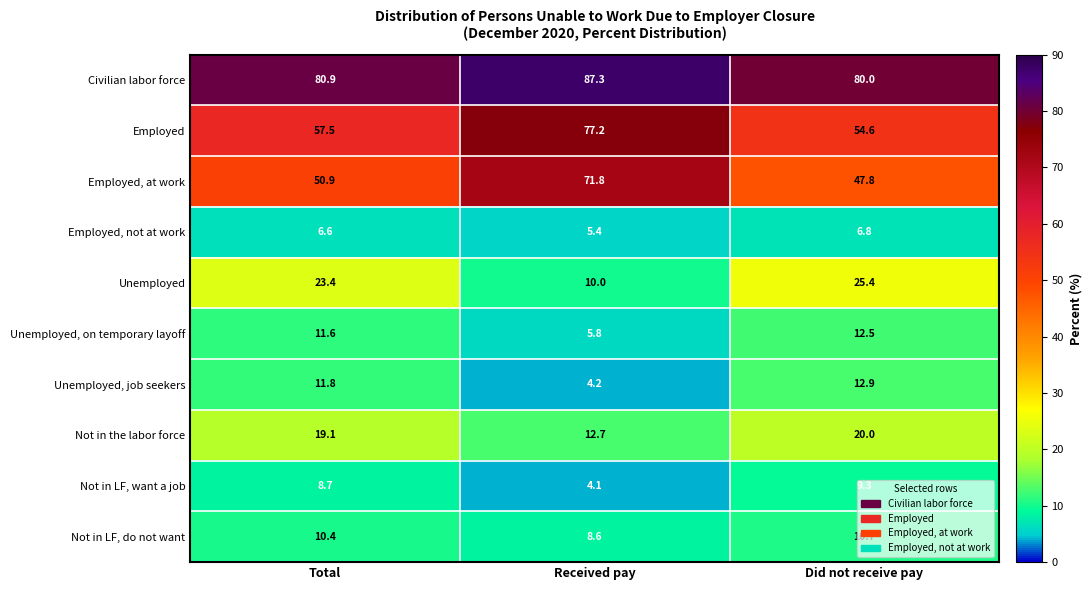

What is the difference between the Unemployed, job seekers values at Received pay and Did not receive pay?

8.7